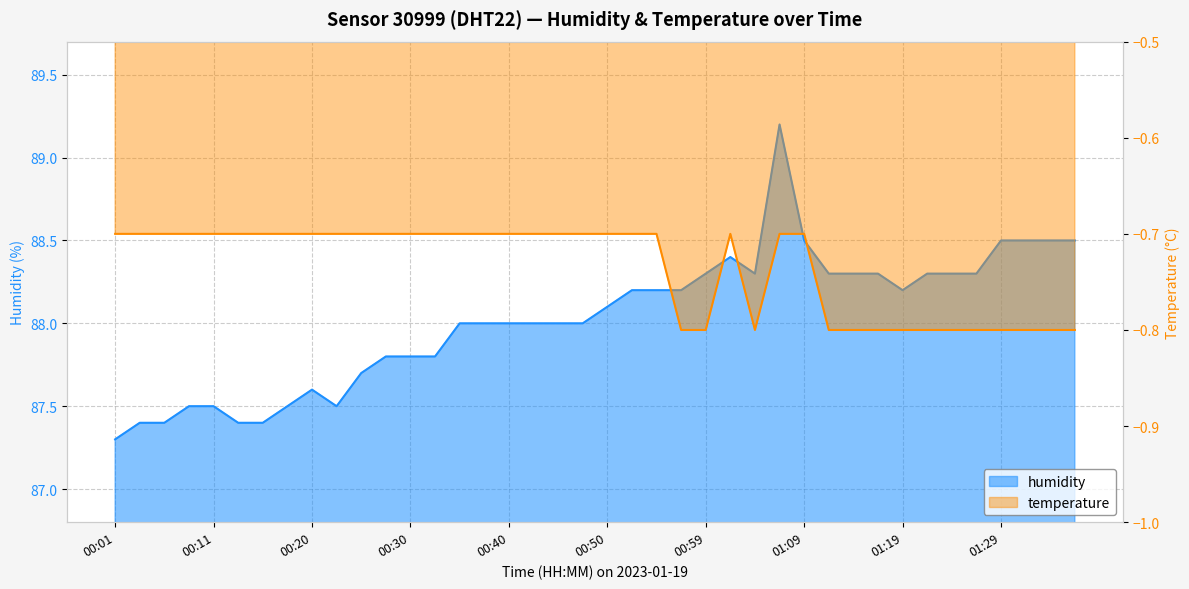

Reading left to right, transcribe all the data shown in this chart.

humidity: 87.3	87.4	87.4	87.5	87.5	87.4	87.4	87.5	87.6	87.5	87.7	87.8	87.8	87.8	88.0	88.0	88.0	88.0	88.0	88.0	88.1	88.2	88.2	88.2	88.3	88.4	88.3	89.2	88.5	88.3	88.3	88.3	88.2	88.3	88.3	88.3	88.5	88.5	88.5	88.5
temperature: -0.7	-0.7	-0.7	-0.7	-0.7	-0.7	-0.7	-0.7	-0.7	-0.7	-0.7	-0.7	-0.7	-0.7	-0.7	-0.7	-0.7	-0.7	-0.7	-0.7	-0.7	-0.7	-0.7	-0.8	-0.8	-0.7	-0.8	-0.7	-0.7	-0.8	-0.8	-0.8	-0.8	-0.8	-0.8	-0.8	-0.8	-0.8	-0.8	-0.8